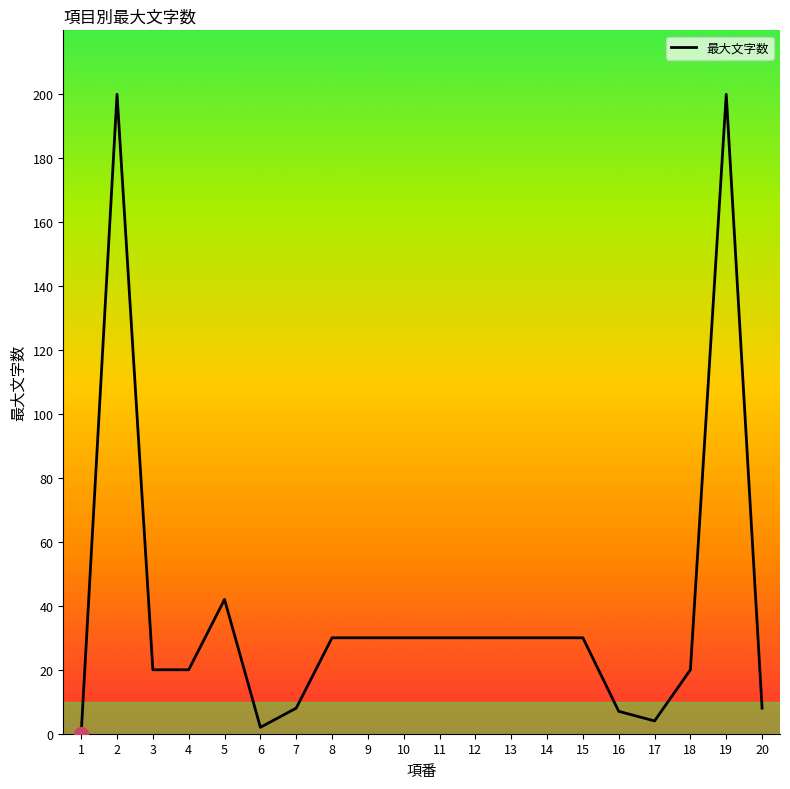

What is the change in value from 5 to 17?

-38